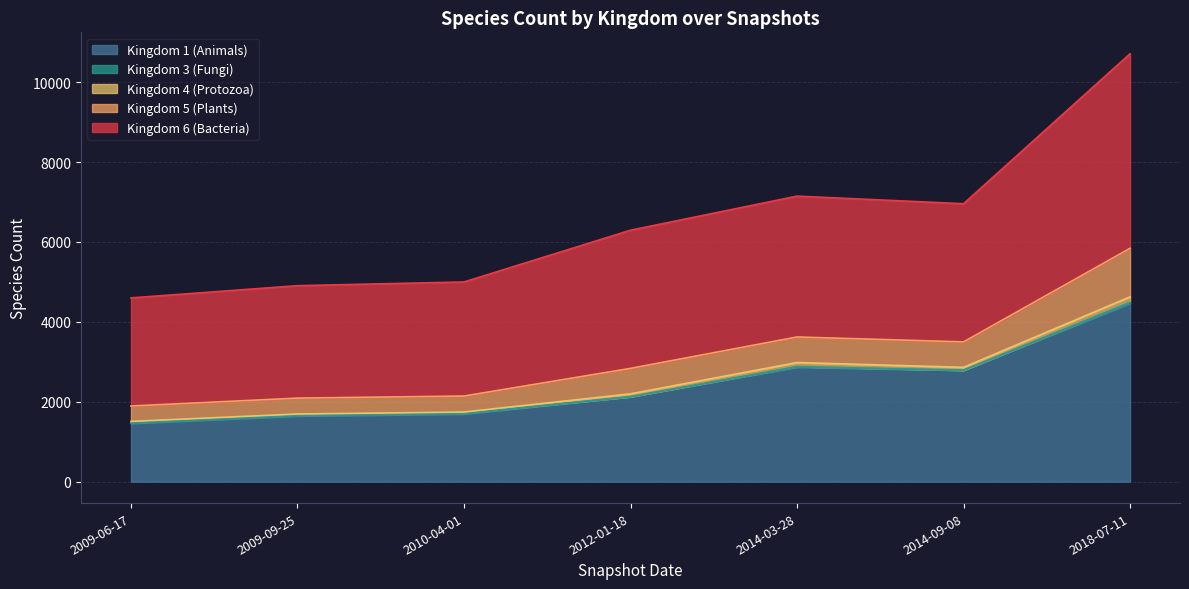

How many data points does each series have?

7